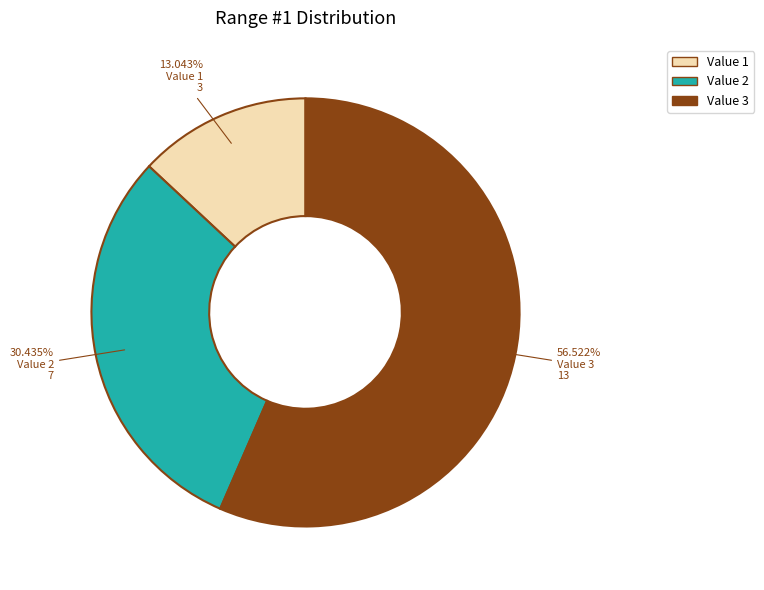

Approximately how many times larger is the value at Value 1 compared to Value 2?

0.4